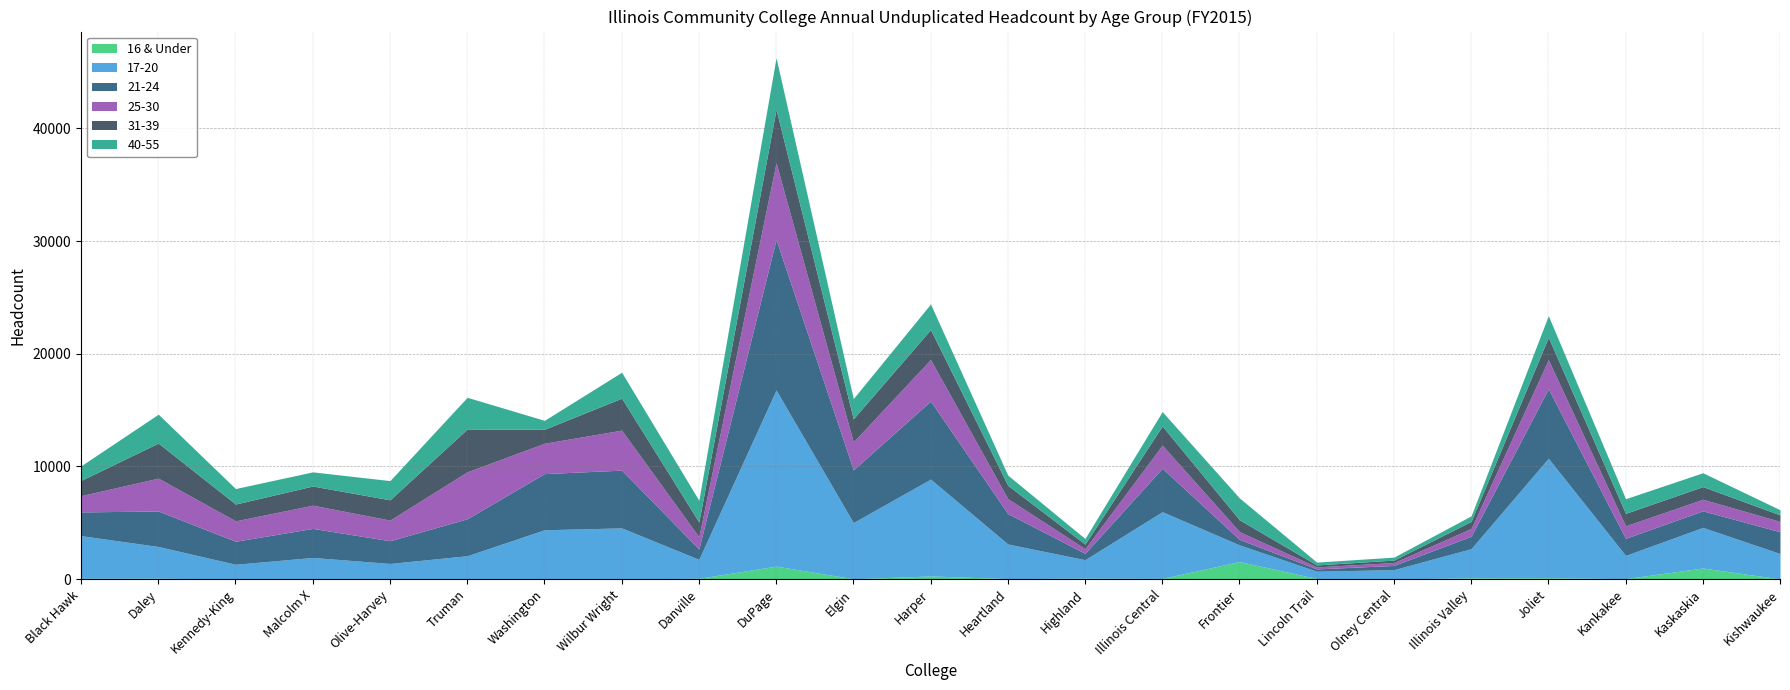

What is the greatest value displayed?

15629